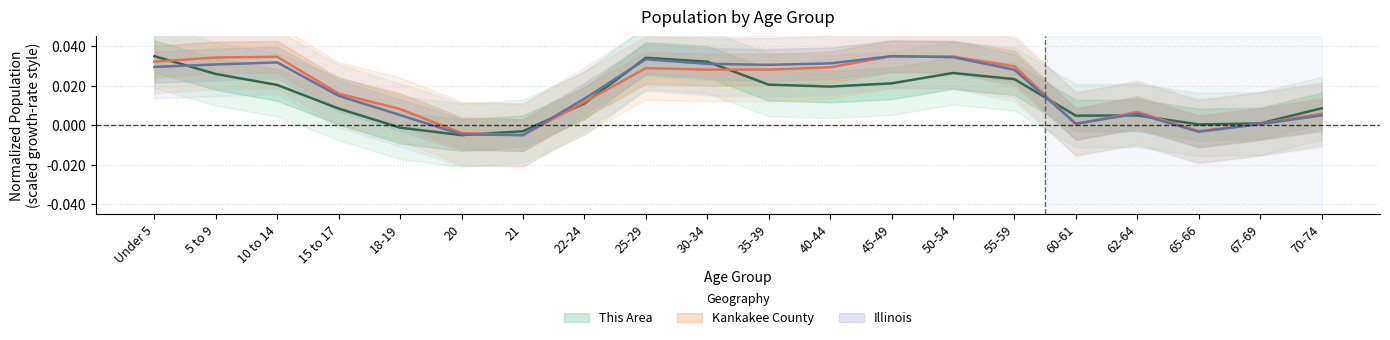

At which label does Kankakee County reach its minimum?

21